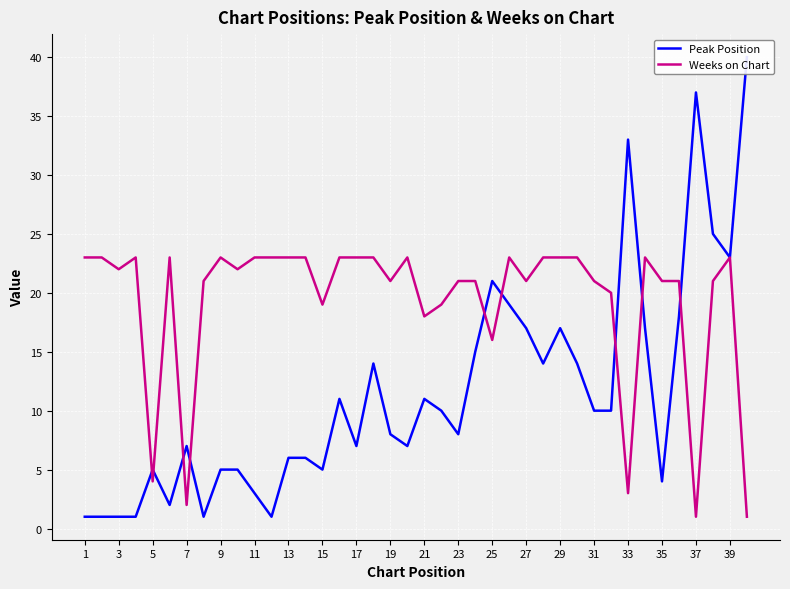

The value of Weeks on Chart at 27 is 34. True or false?

False